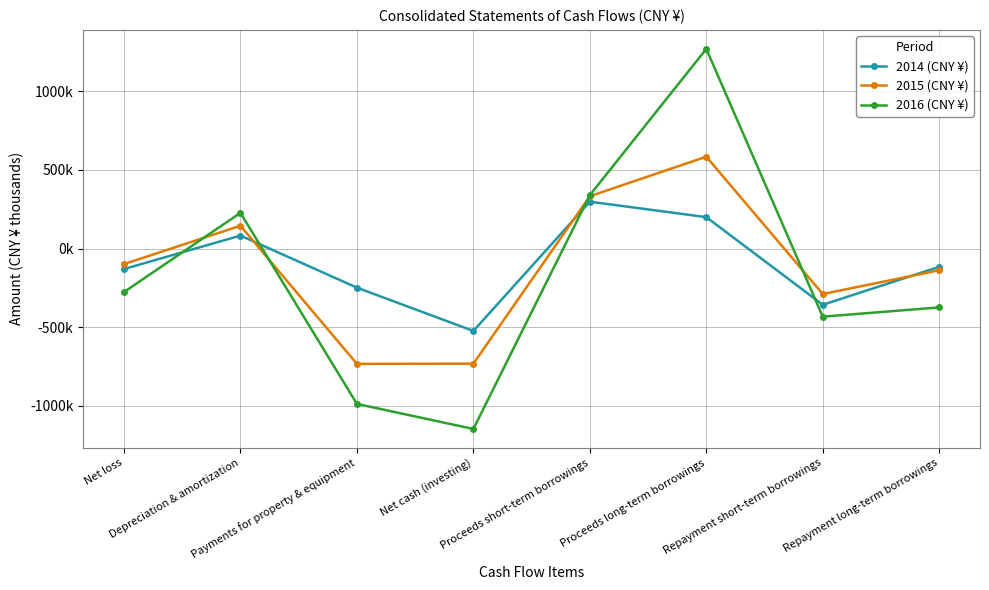

Is this an area chart (filled region under the line)?

No